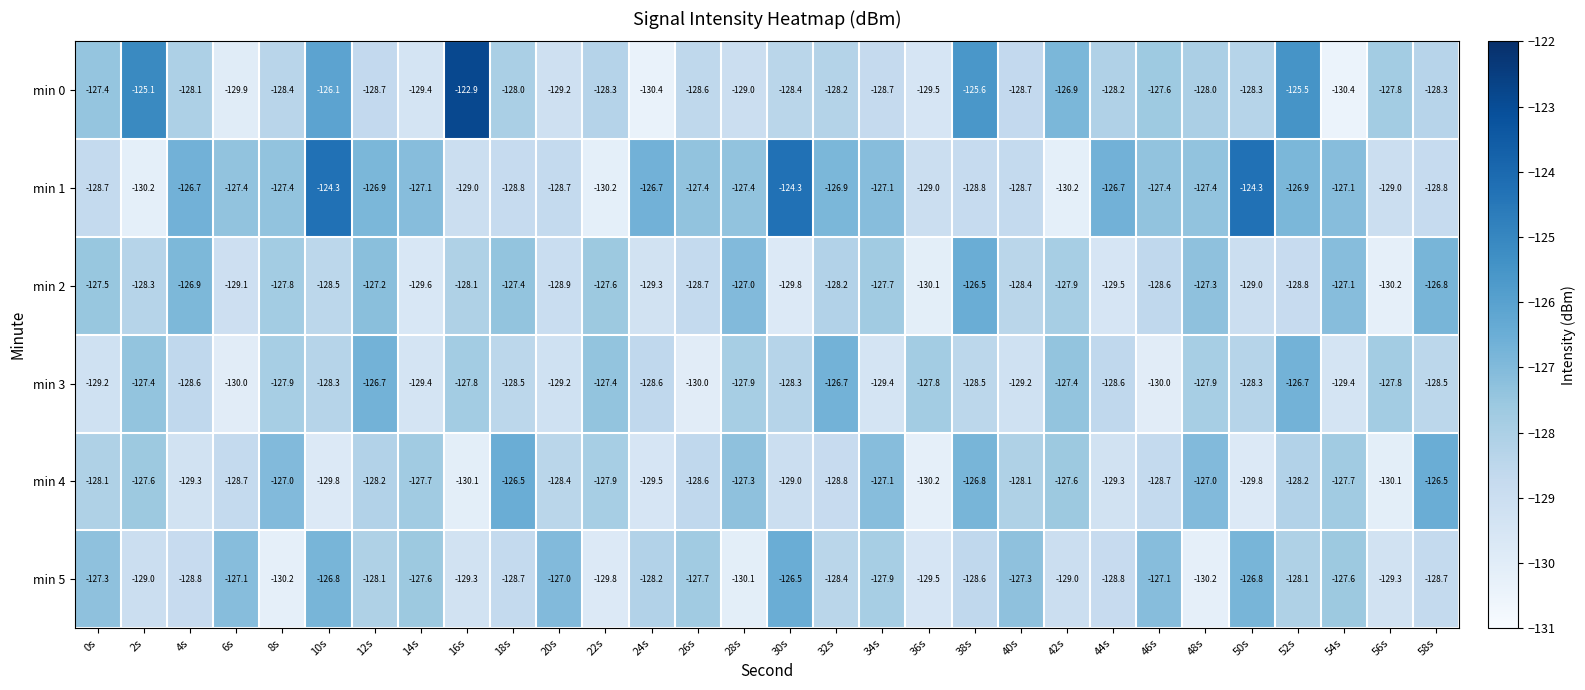

Count the number of data series in this chart.

6